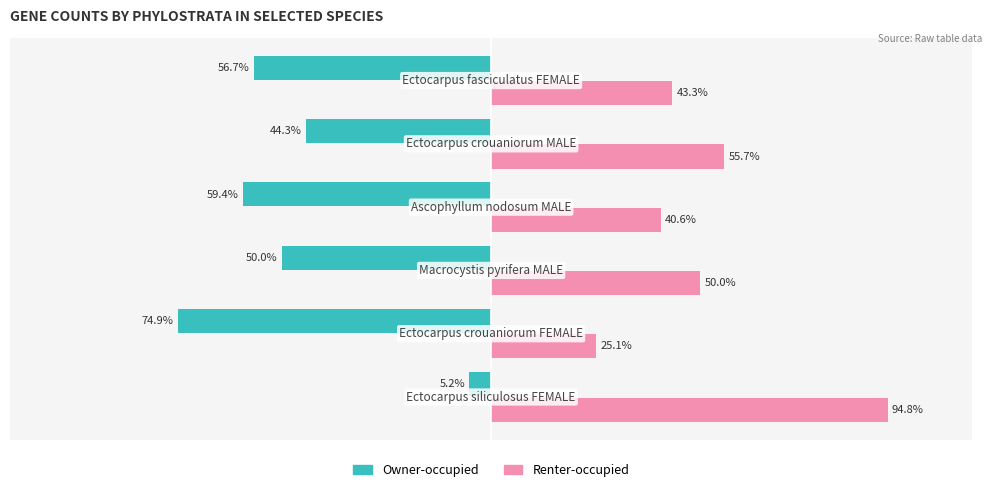

Which series has the largest total across all categories?

Renter-occupied